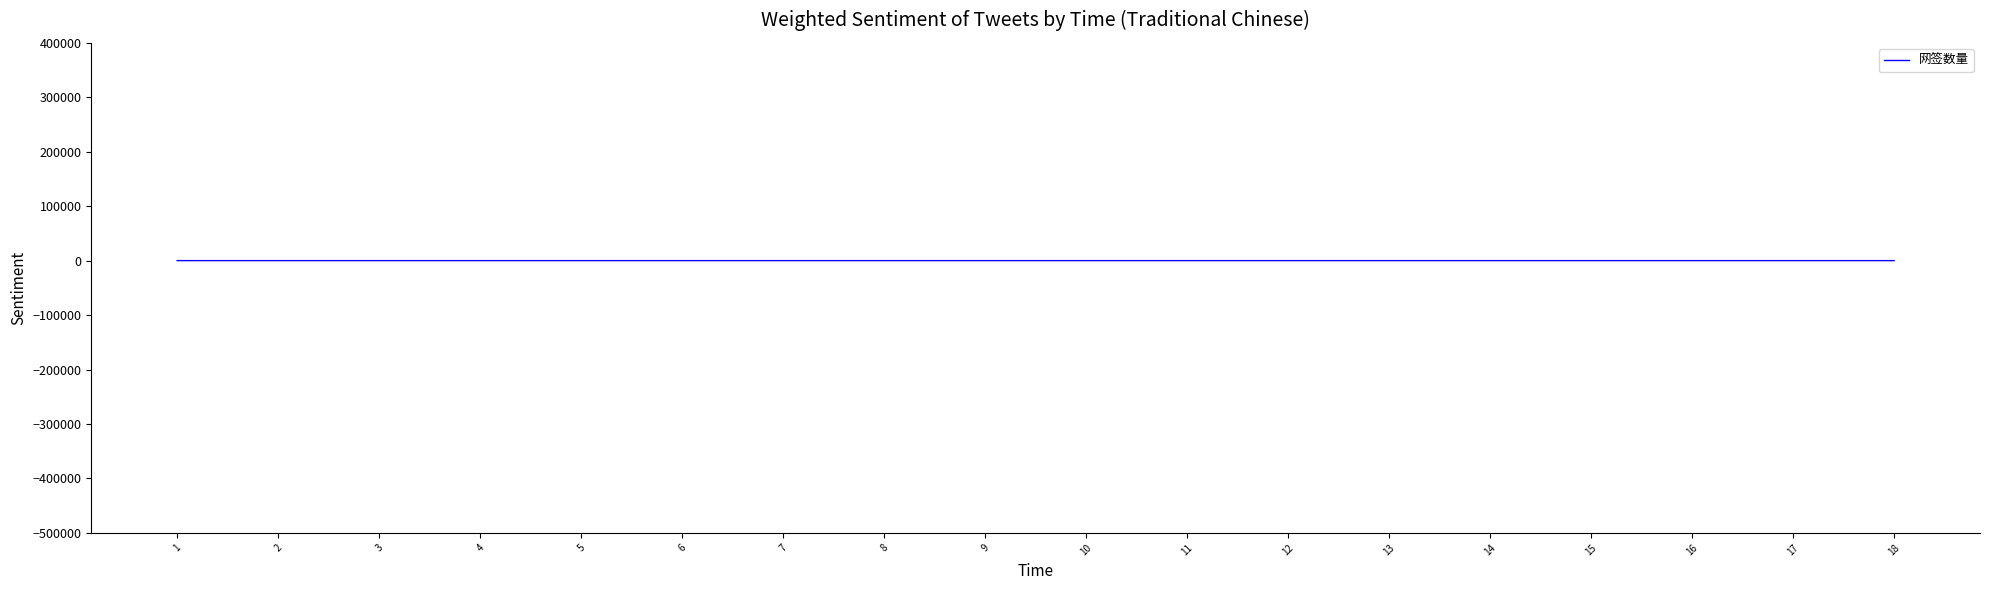

Is it true that the value at 1 is 0?

True